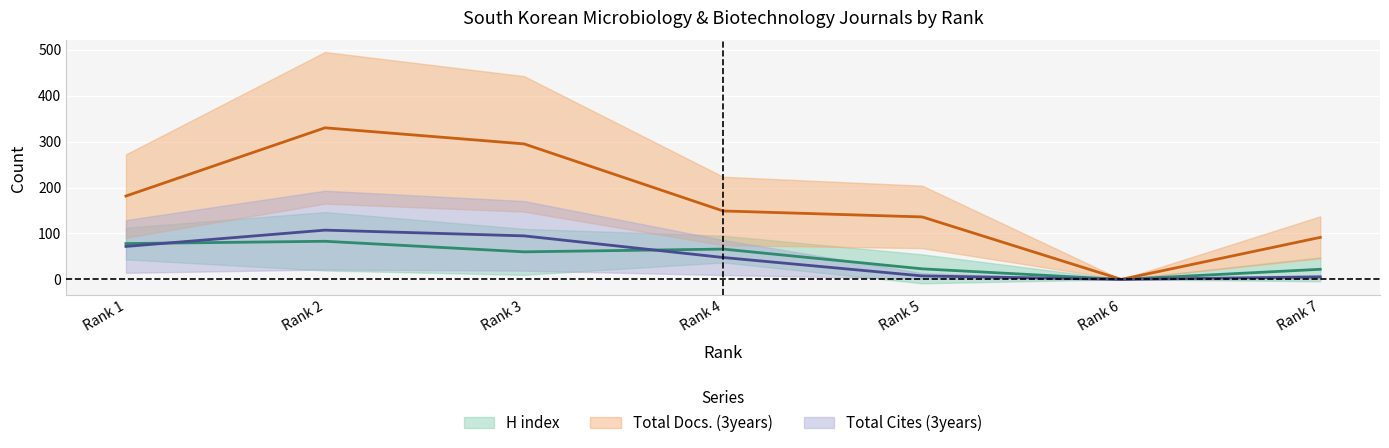

What is the maximum value for Total Cites (3years)?

107.2